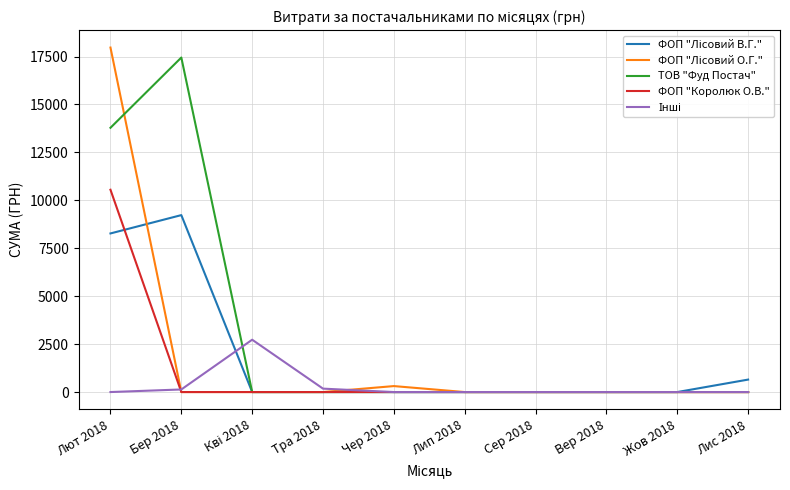

The value of ФОП "Королюк О.В." at Жов 2018 is -3270.6. True or false?

False